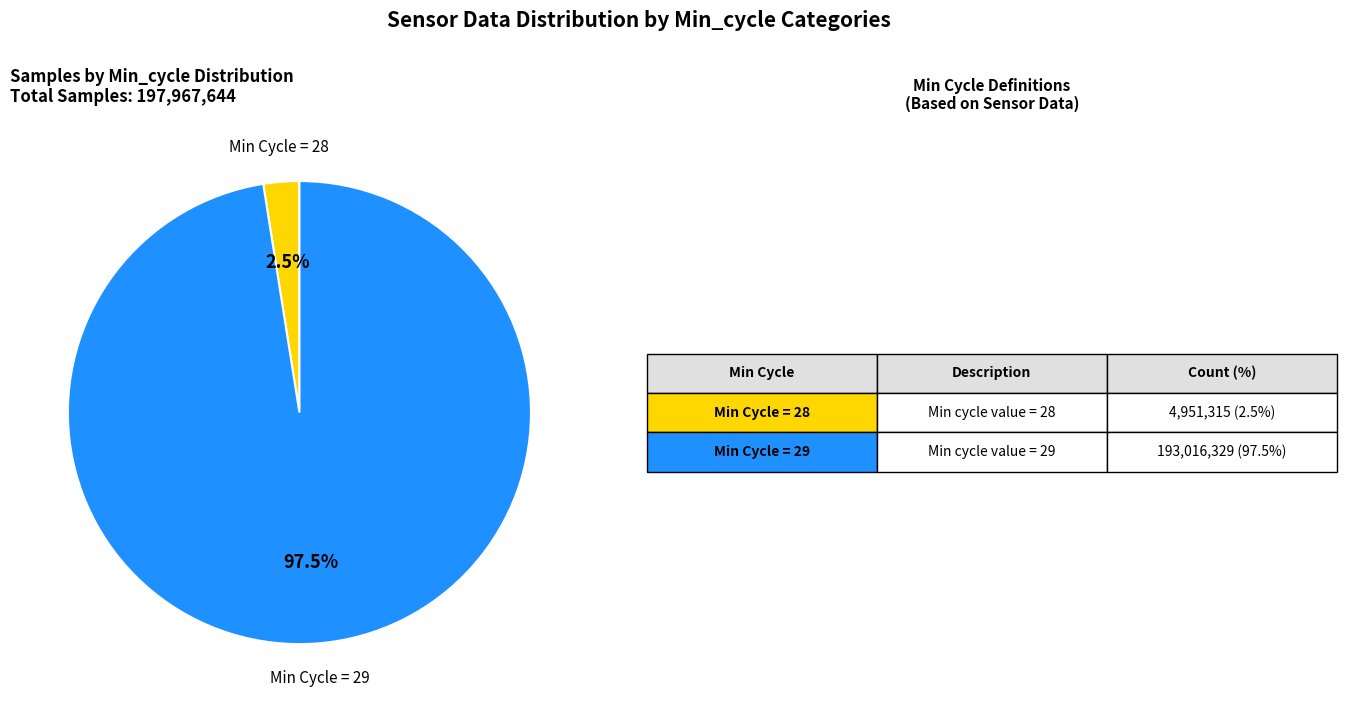

How many segments does this pie chart have?

2